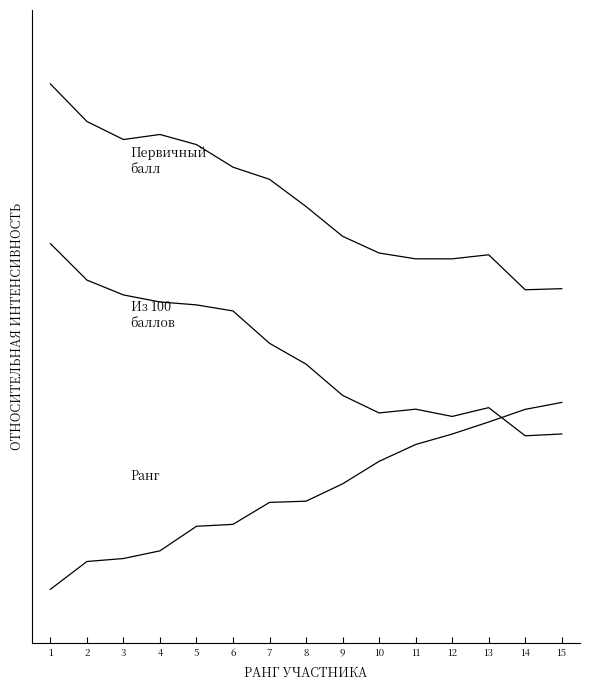

Which label corresponds to the smallest value in the chart?

1